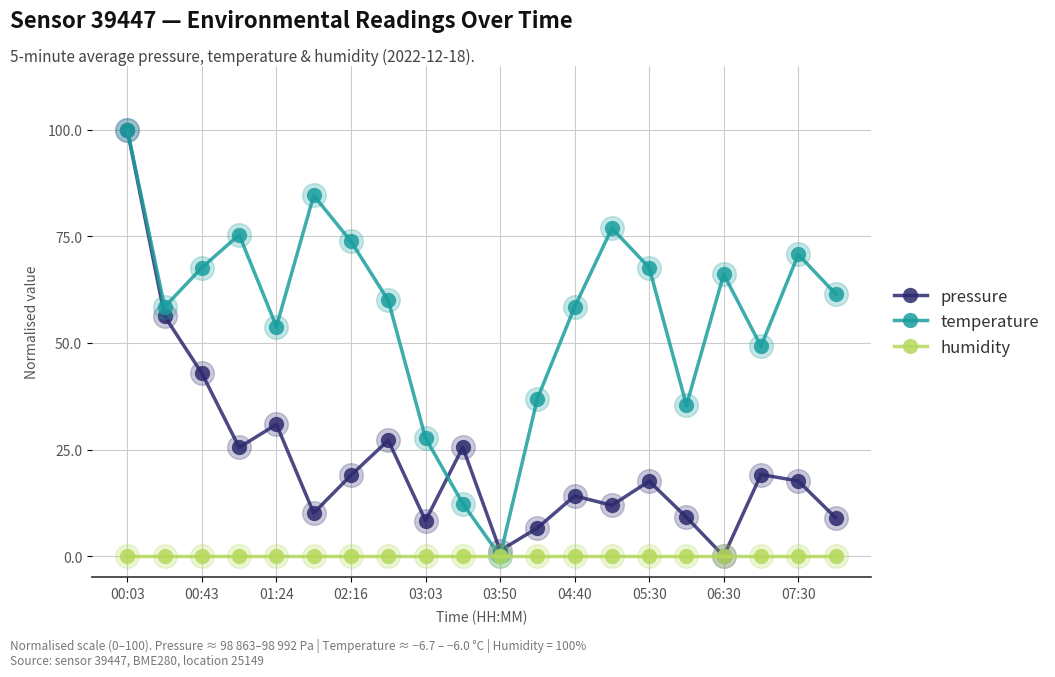

What is the value of the pressure point at the 10th from the left?

25.5